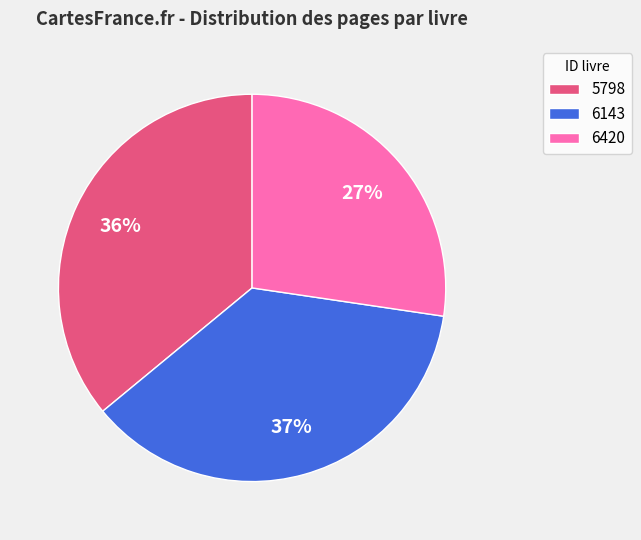

Is the sum of 6143 and 5798 greater than half?

Yes